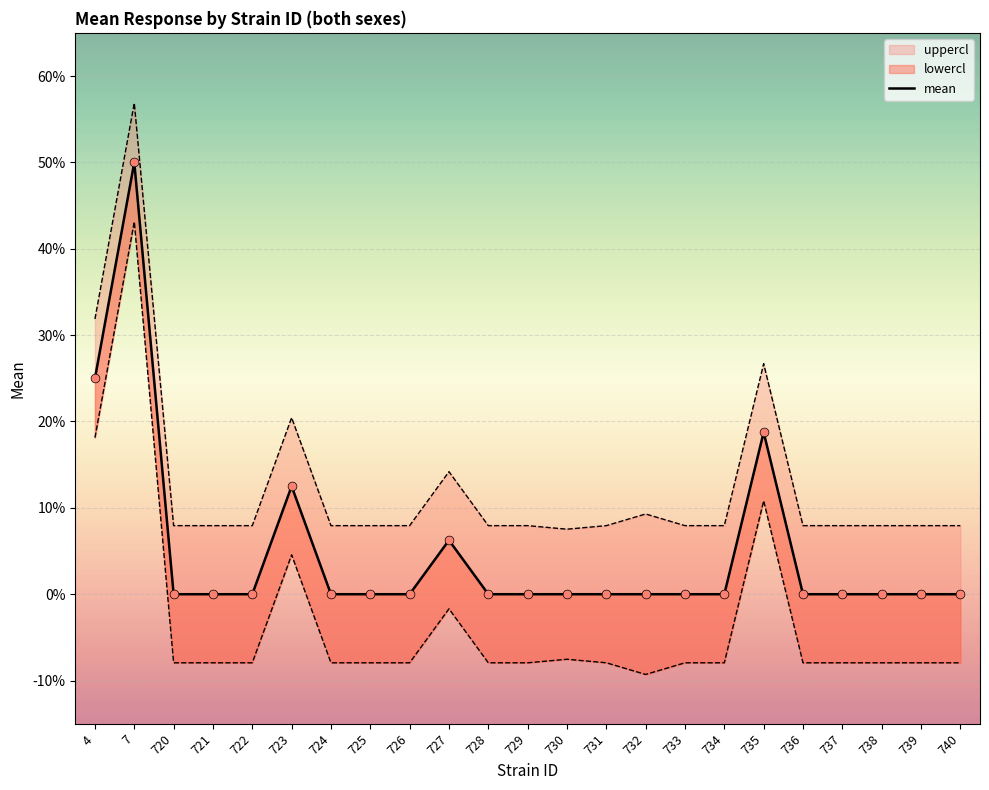

Which series contains the lowest Y value?

lowercl